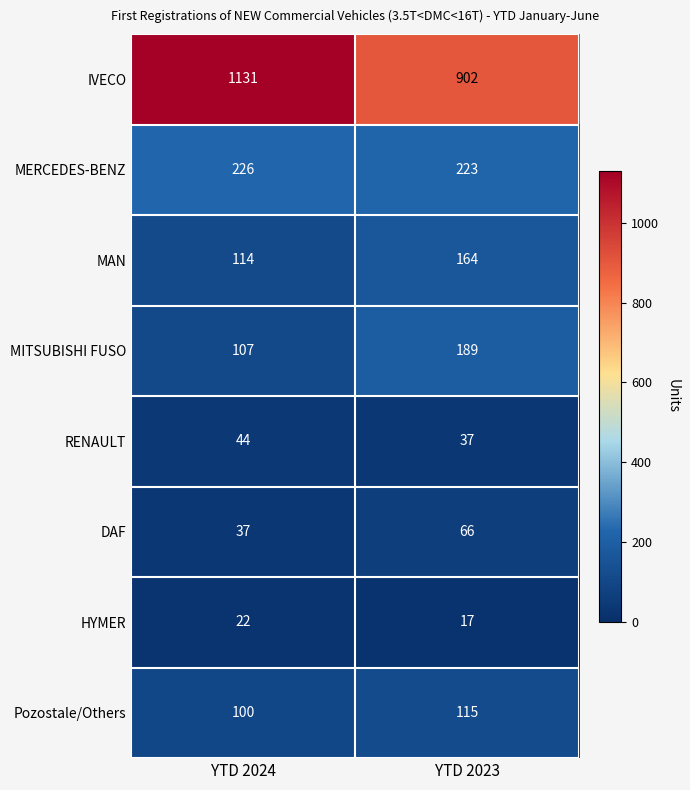

The MITSUBISHI FUSO series shows 189 at YTD 2023. True or false?

True